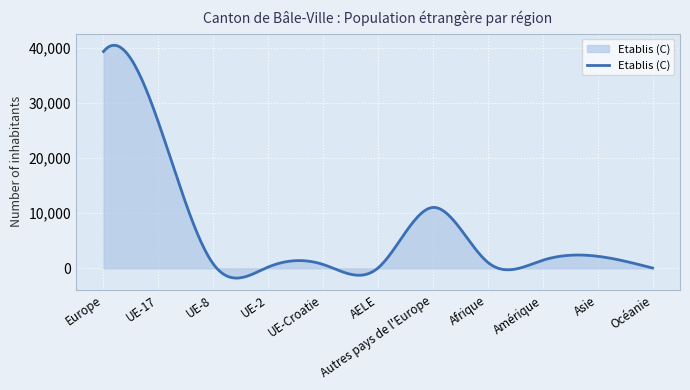

What is the maximum value shown in the chart?

40440.6